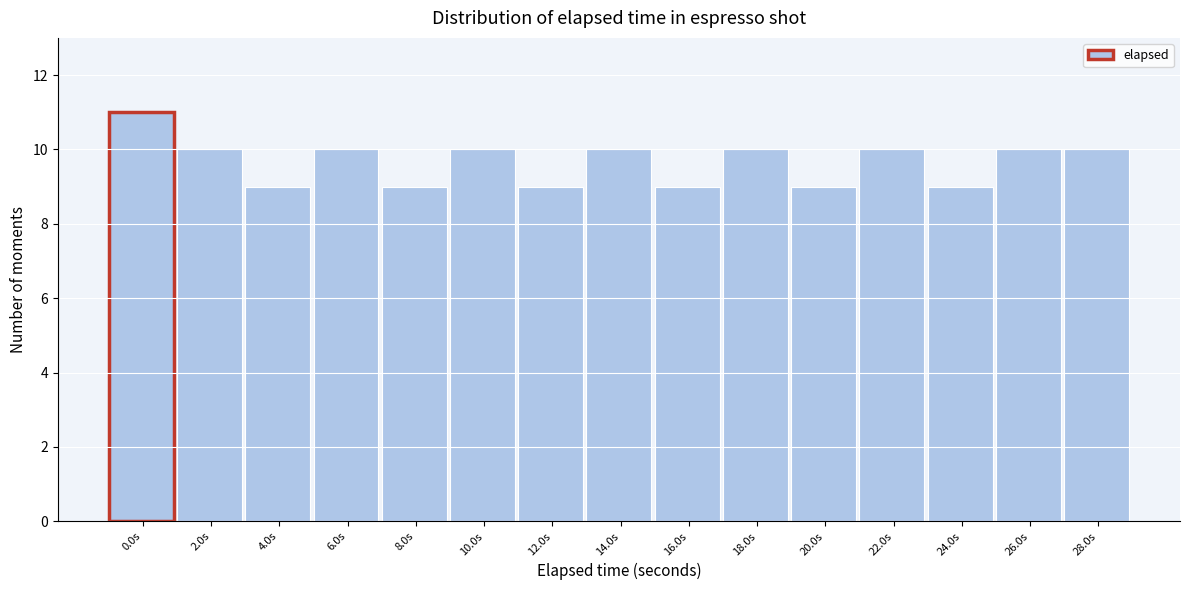

Reading left to right, extract all data points from this chart.

0.0s=11	2.0s=10	4.0s=9	6.0s=10	8.0s=9	10.0s=10	12.0s=9	14.0s=10	16.0s=9	18.0s=10	20.0s=9	22.0s=10	24.0s=9	26.0s=10	28.0s=10